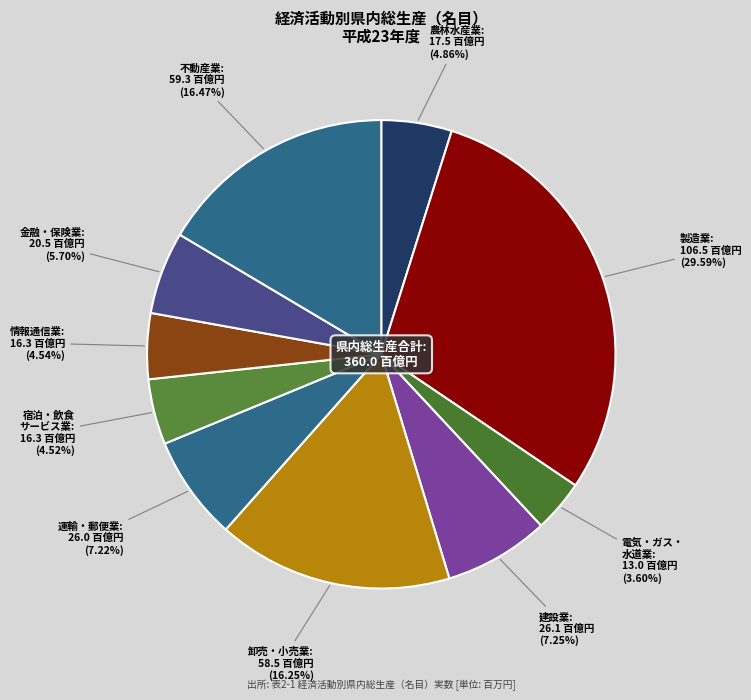

Is there a majority slice in this chart?

No